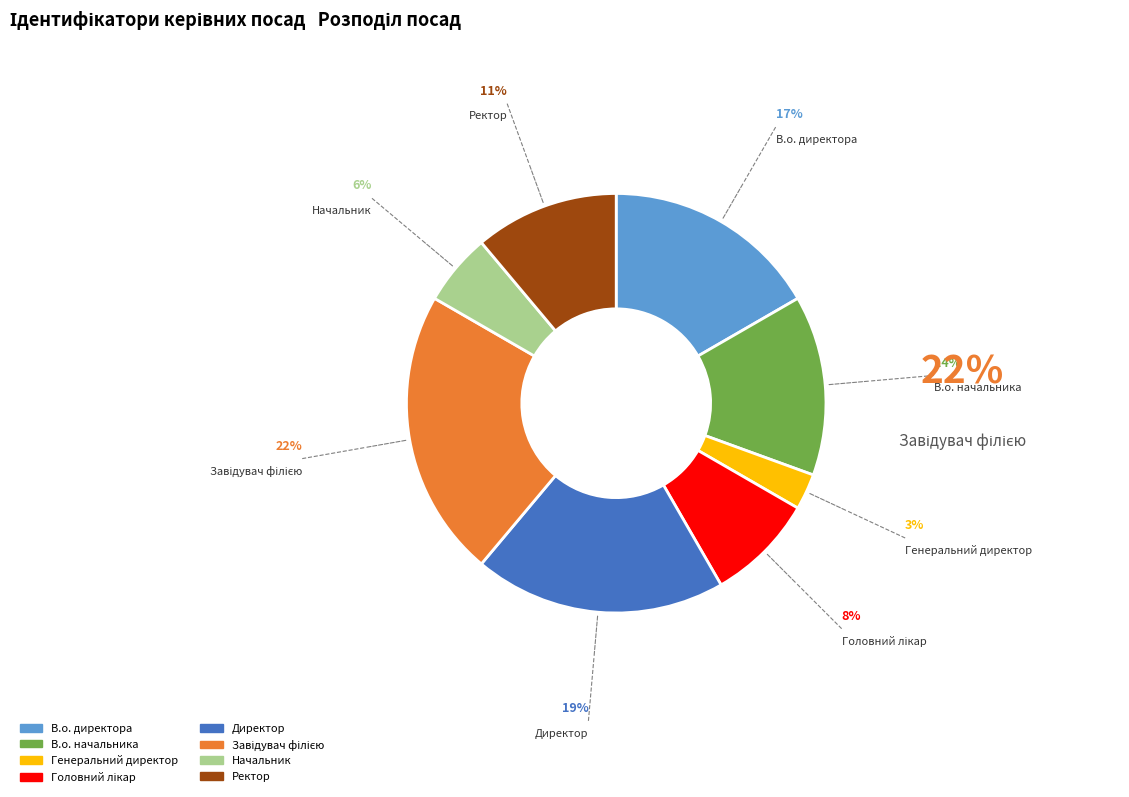

Which category has the smallest portion of the pie?

Генеральний директор